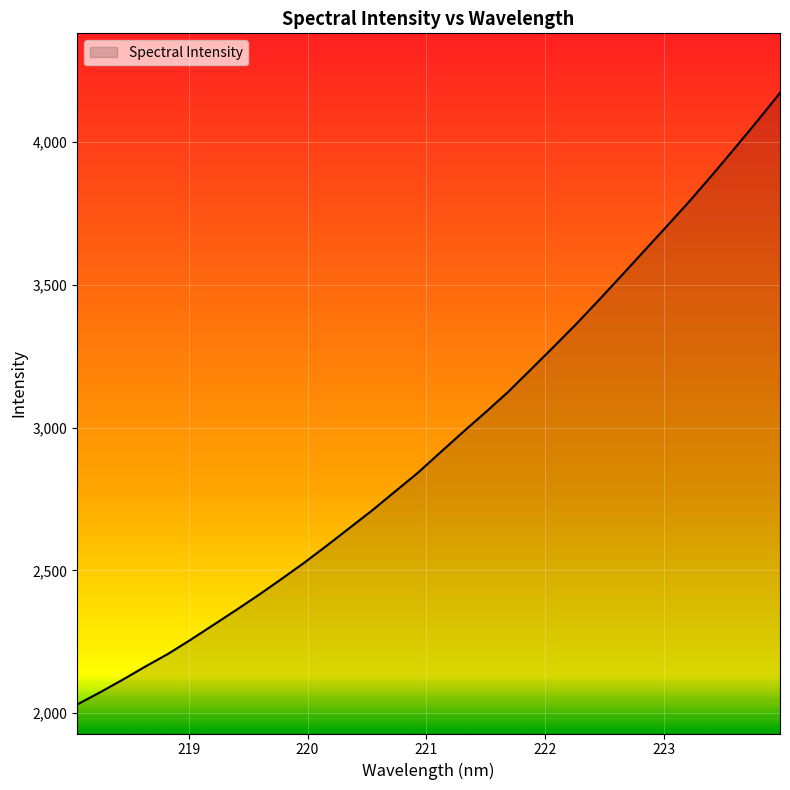

What is the minimum value shown in the chart?

2030.0